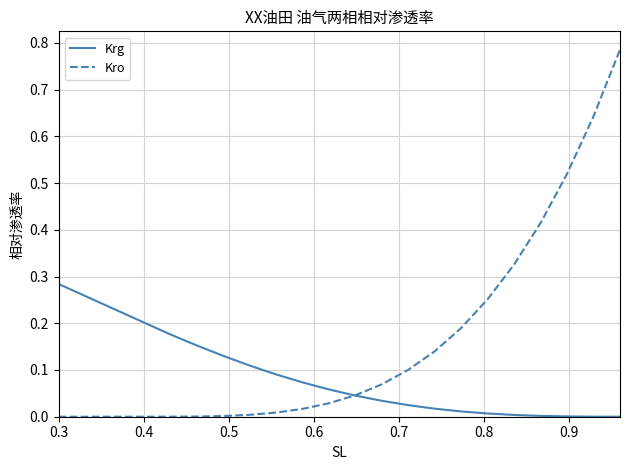

Which series has the largest range (max minus min)?

Kro